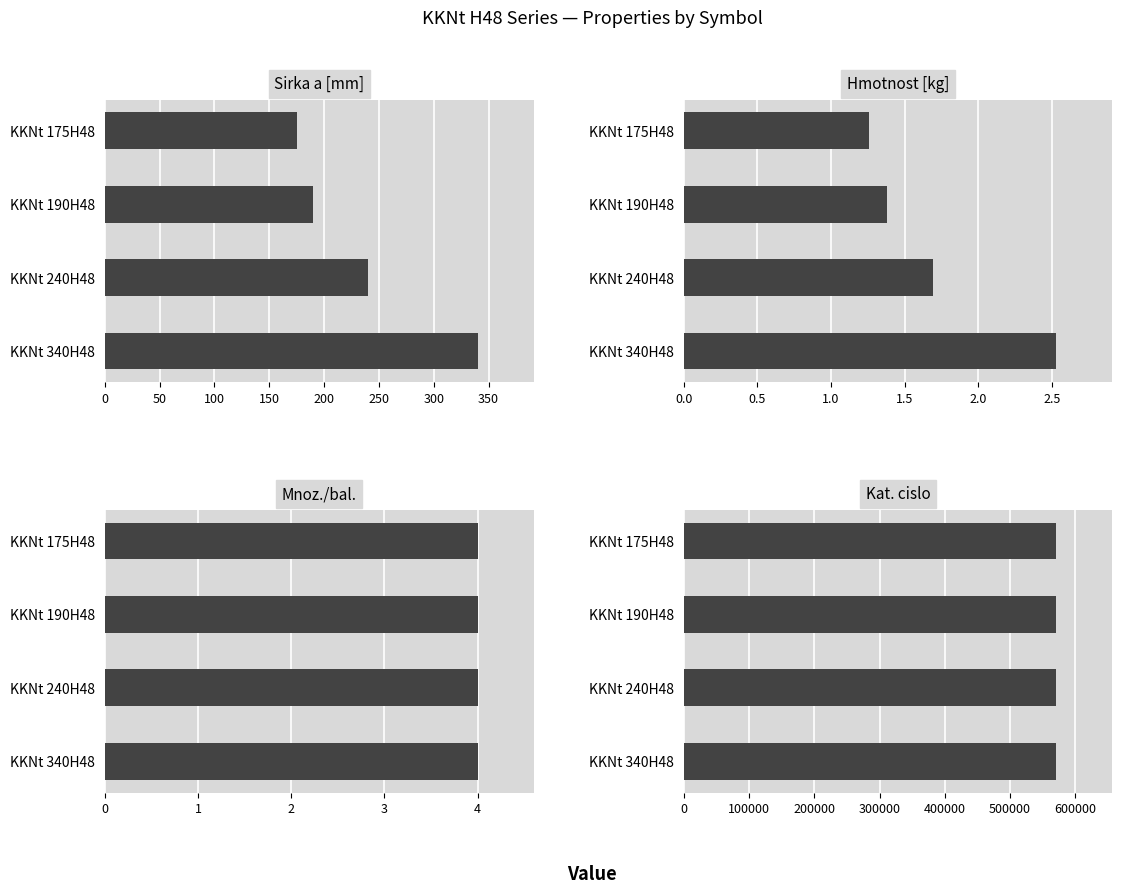

What is the difference between the maximum and minimum values in the Hmotnost [kg] series?

1.3